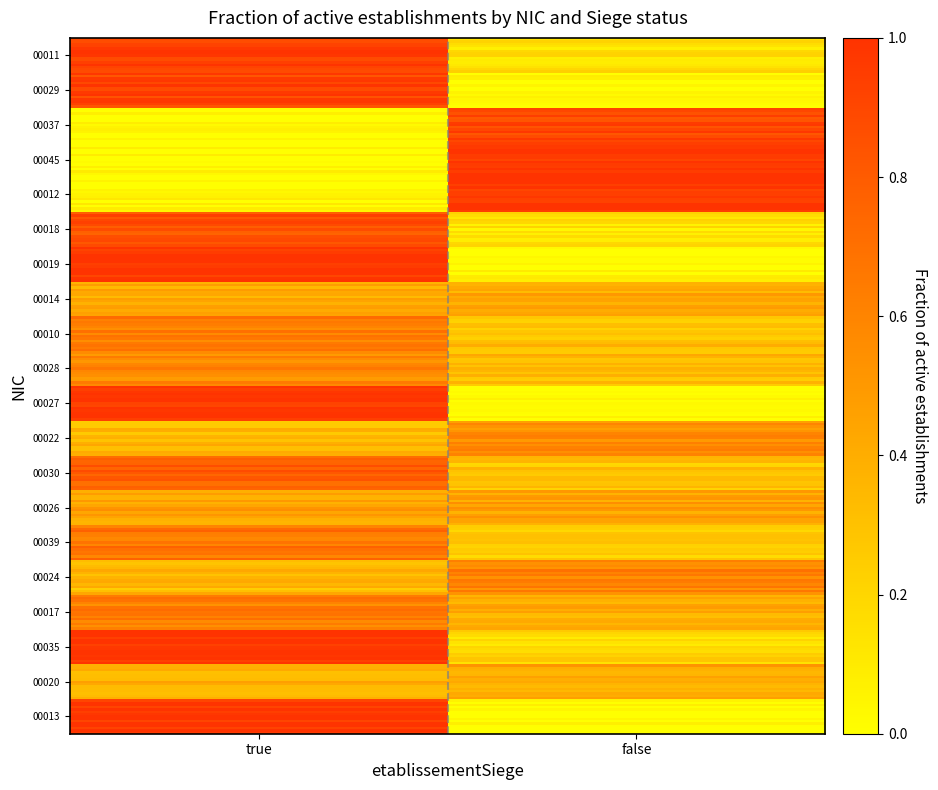

Which series has the widest spread of values?

00011